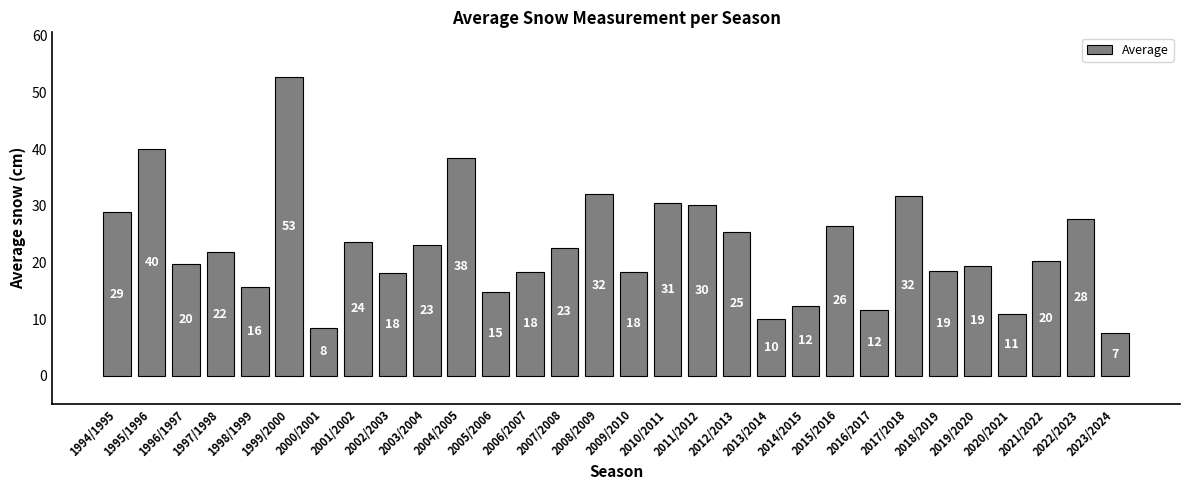

How many bars are there in total?

30